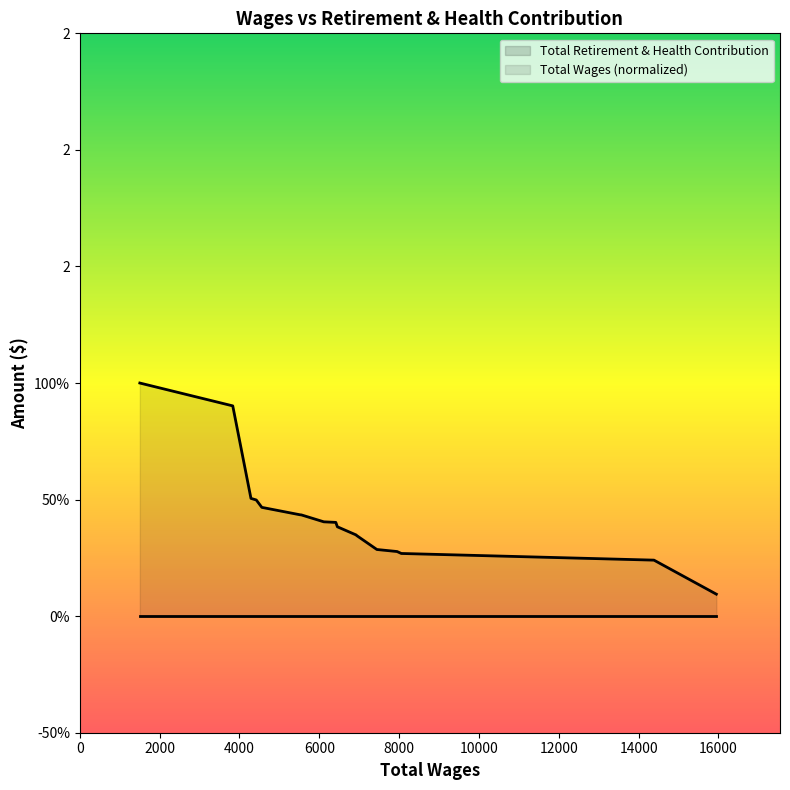

True or false: there are more than 1 points higher than both neighbors.

False